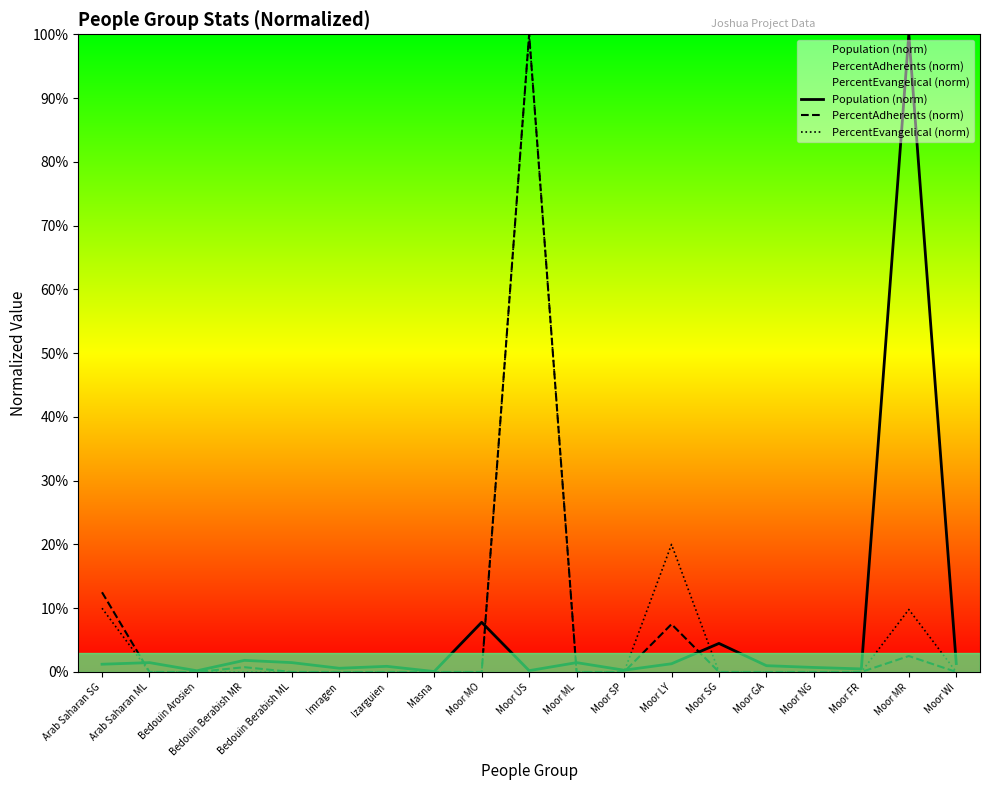

How many times do Population (norm) and PercentEvangelical (norm) cross each other?

5